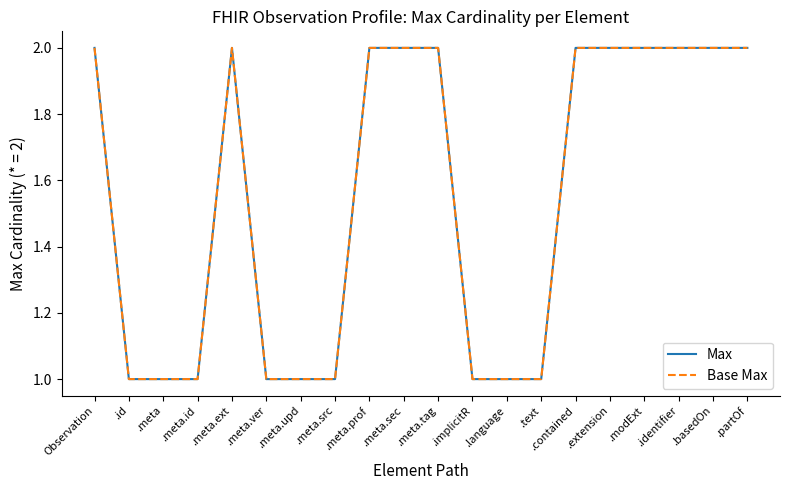

True or false: Base Max and Max intersect in this chart.

False